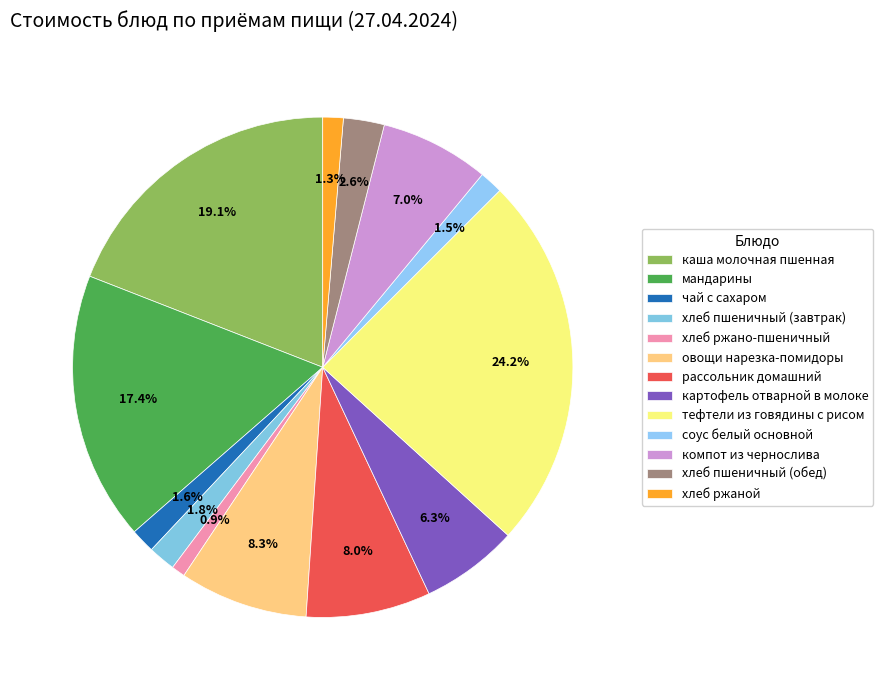

The соус белый основной slice represents 2% of the pie. True or false?

True